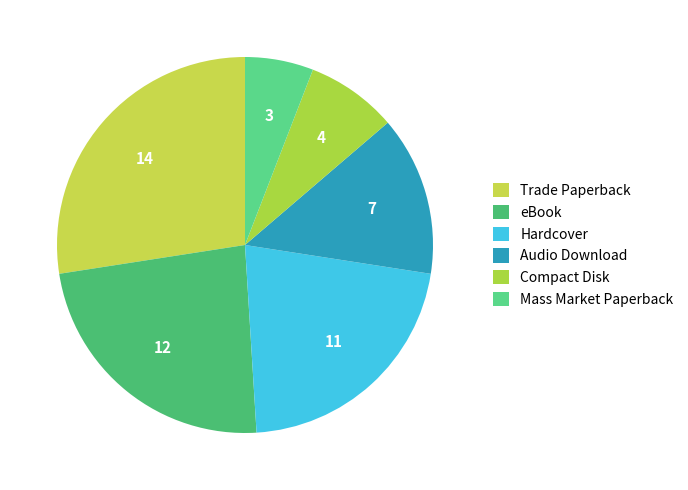

How many segments does this pie chart have?

6